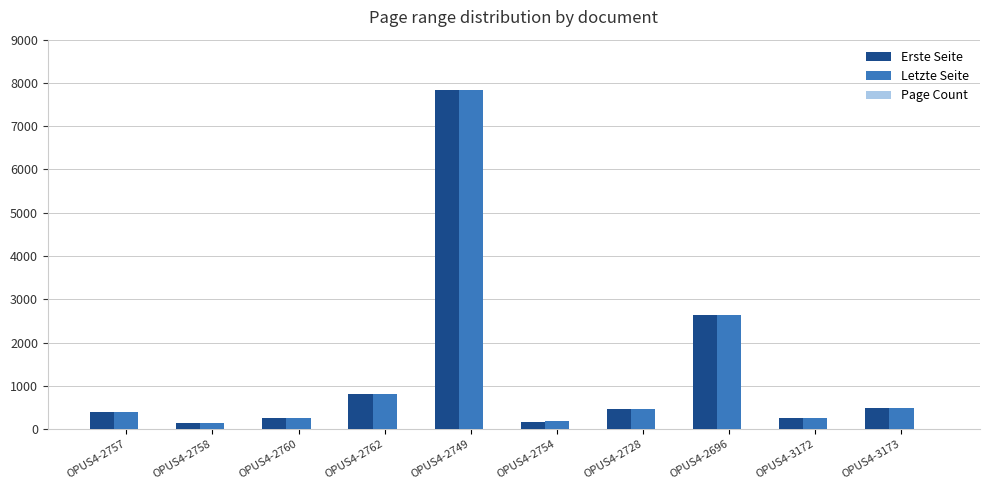

At which category is the sum across all series the highest?

OPUS4-2749